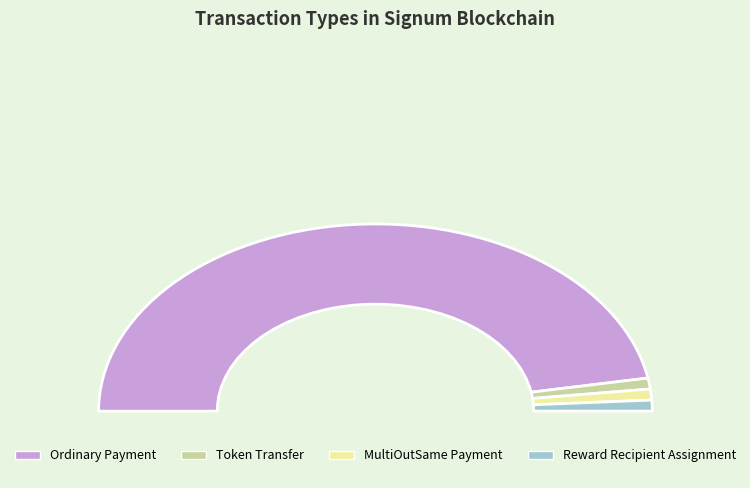

How many slices are in this pie chart?

4